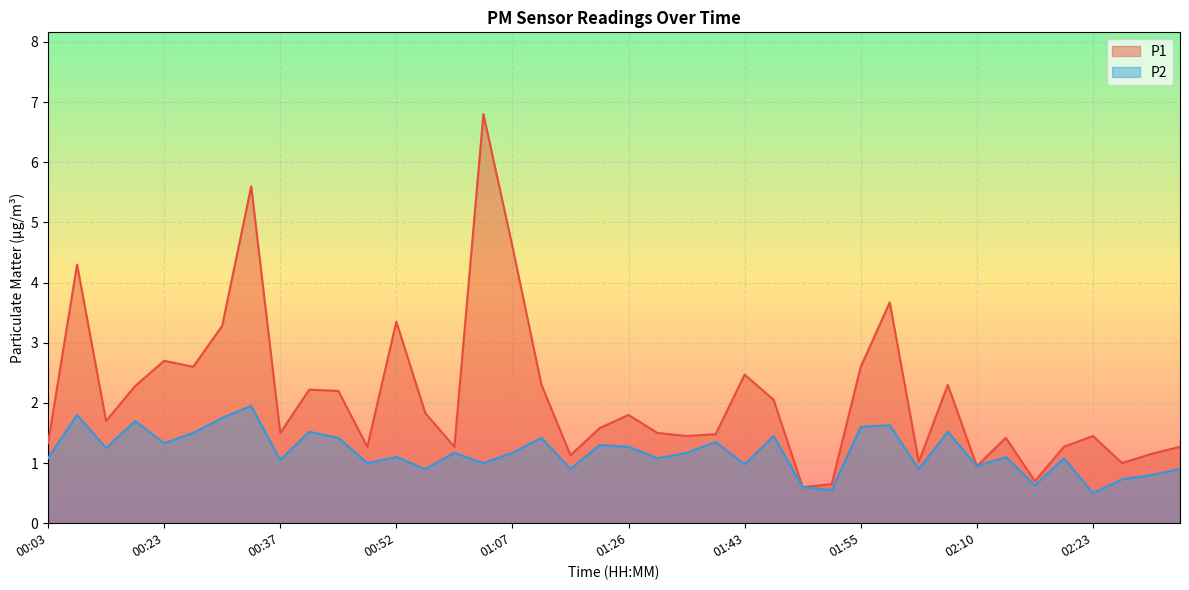

Is the value of P2 at 01:55 greater than the value of P1 at 01:43?

No